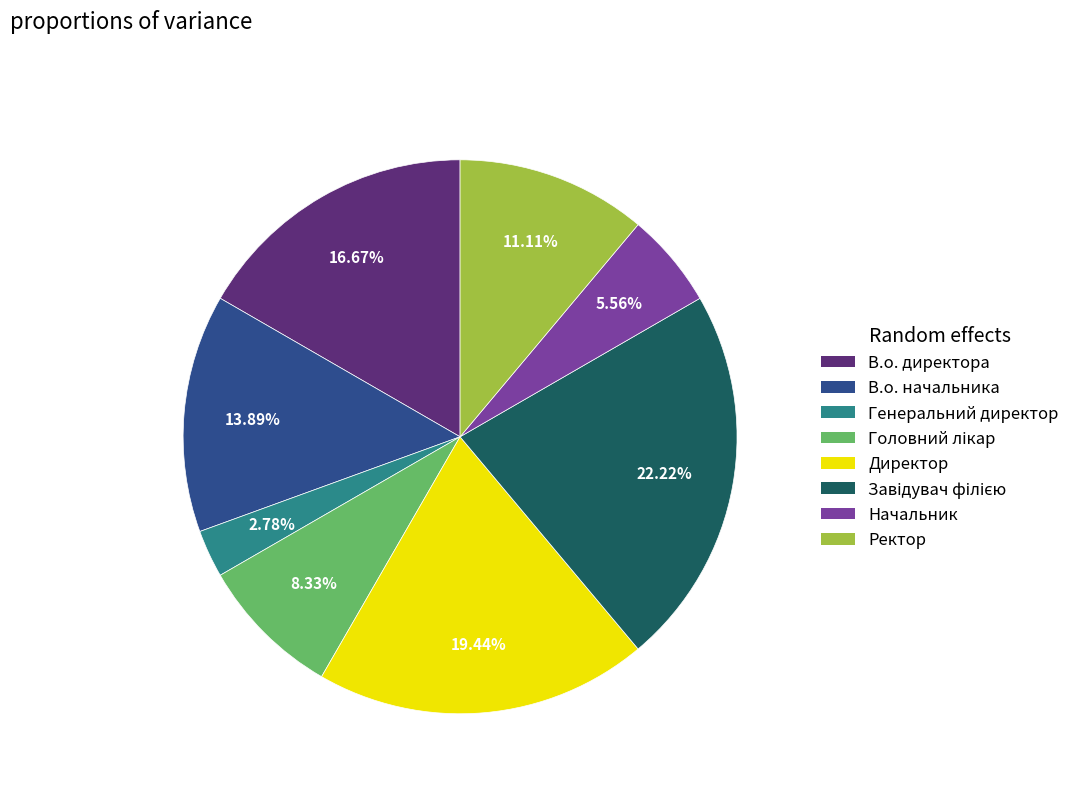

Which category has the smallest portion of the pie?

Генеральний директор